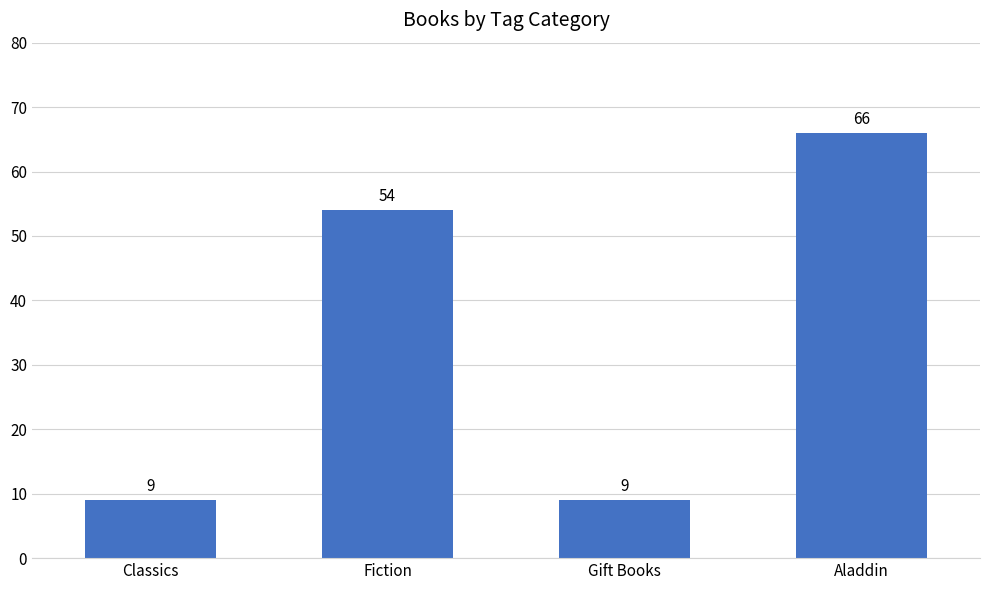

Reading left to right, list all the values displayed in this chart.

9	54	9	66